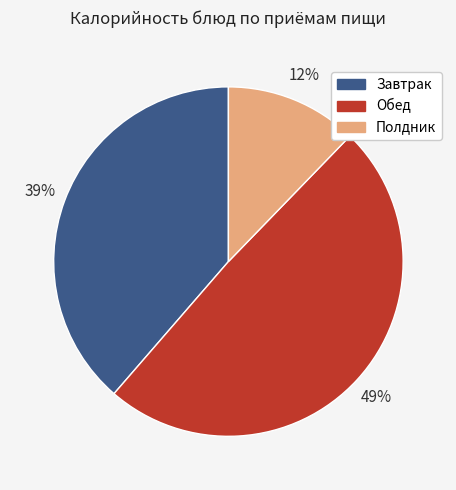

To the nearest percent, what is the difference between the largest and smallest slice percentages?

37%